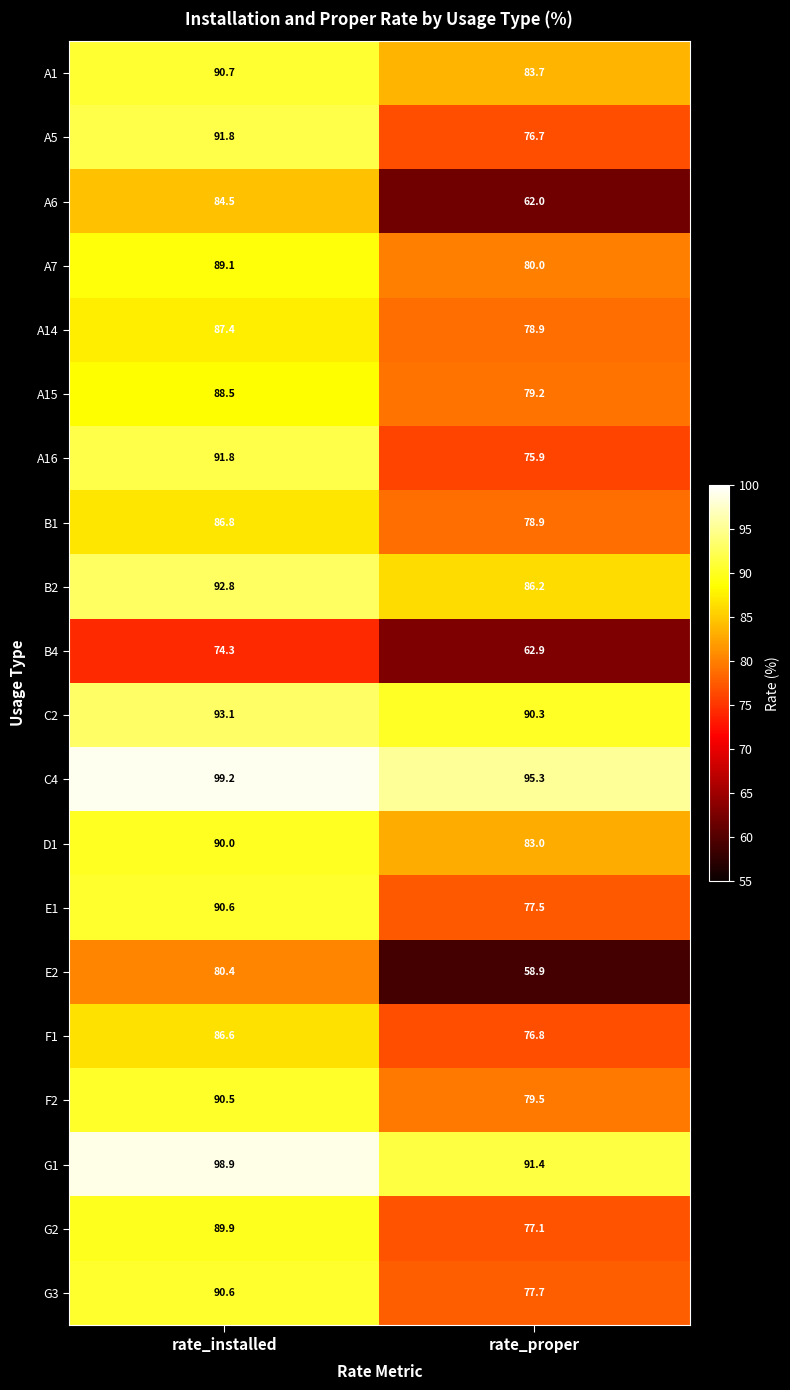

The value of E1 at rate_installed is 53.5. True or false?

False